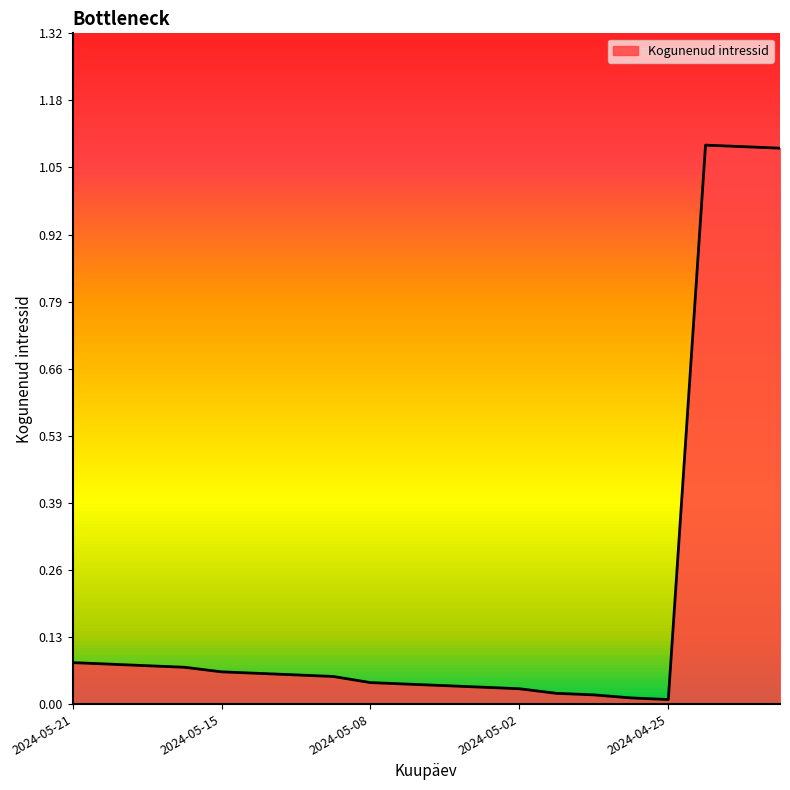

What is the difference between the maximum and minimum values?

1.1